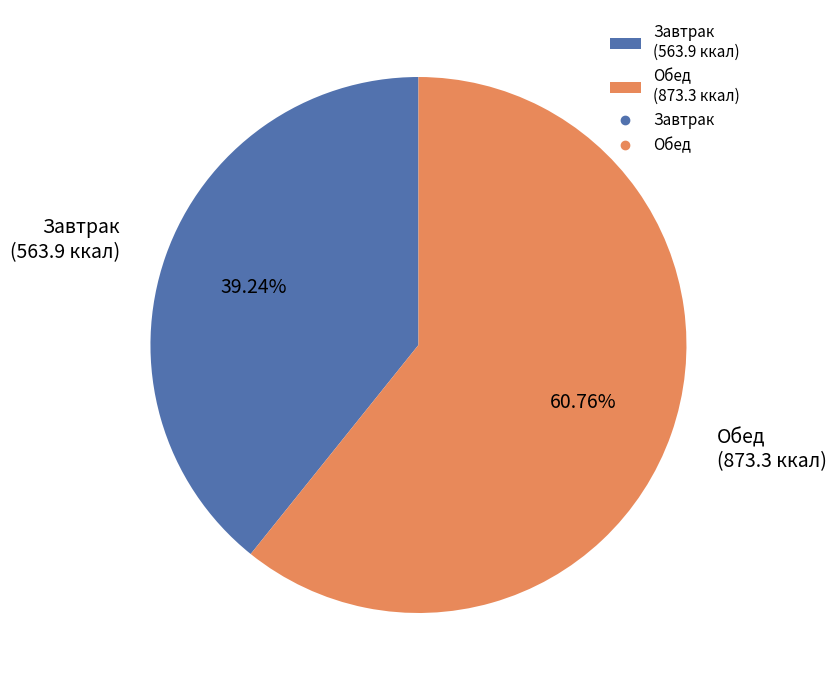

Does Завтрак (563.9 ккал) represent more than half of the total?

No